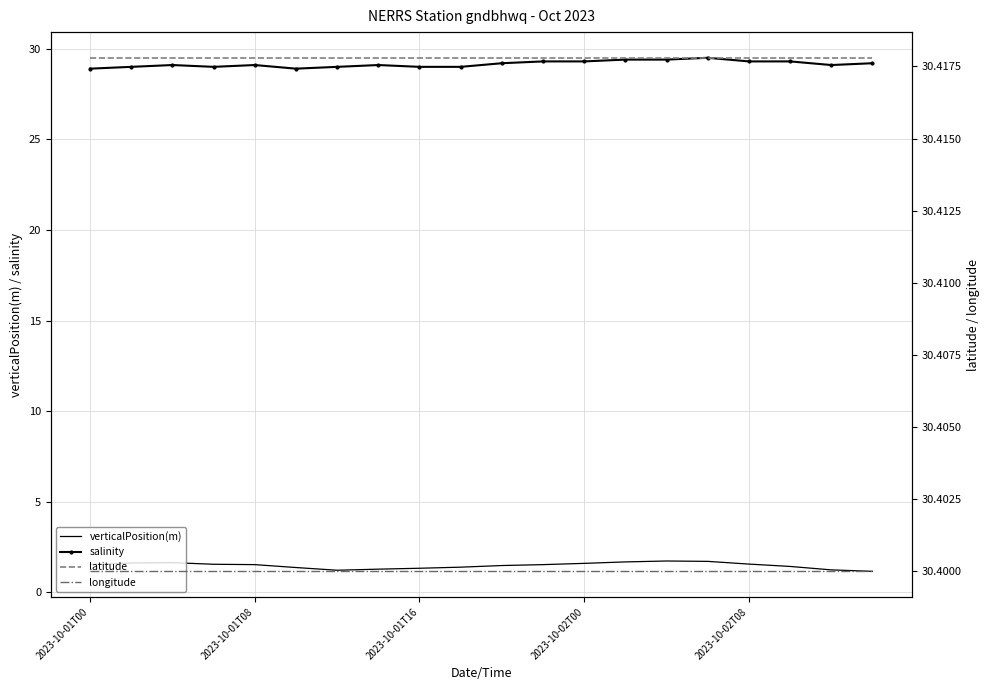

What is the maximum value shown in the chart?

30.4